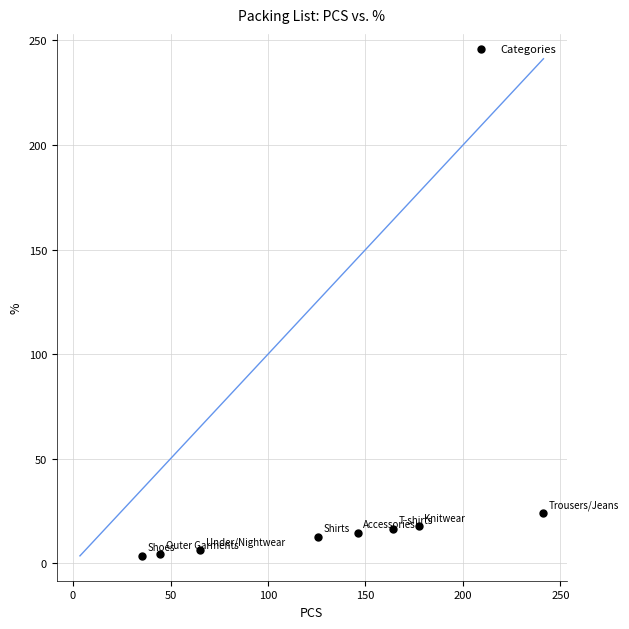

What is the average X value?

125.0